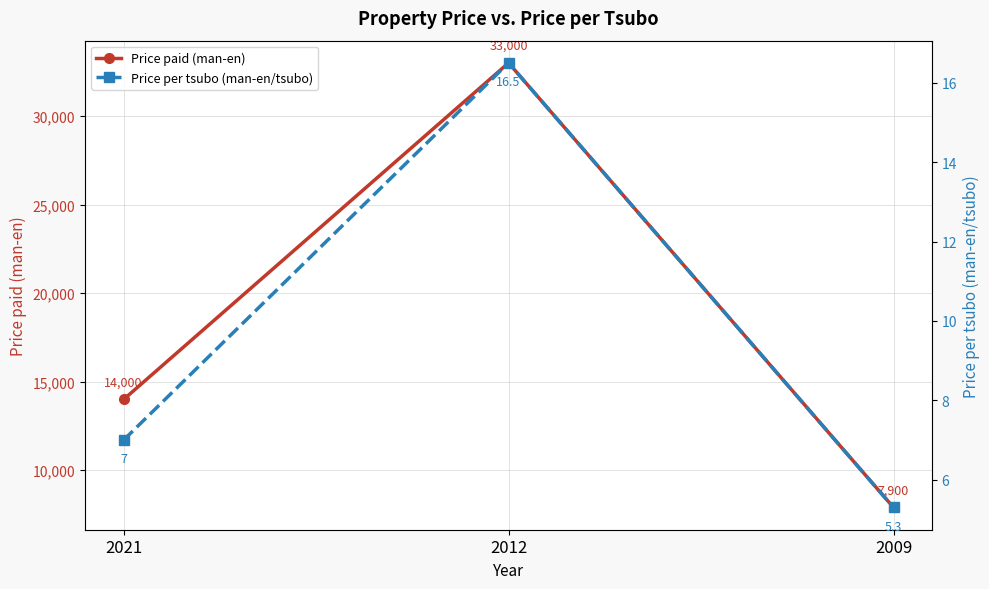

What is the sum of the Price paid (man-en) values at 2012 and 2021?

47000